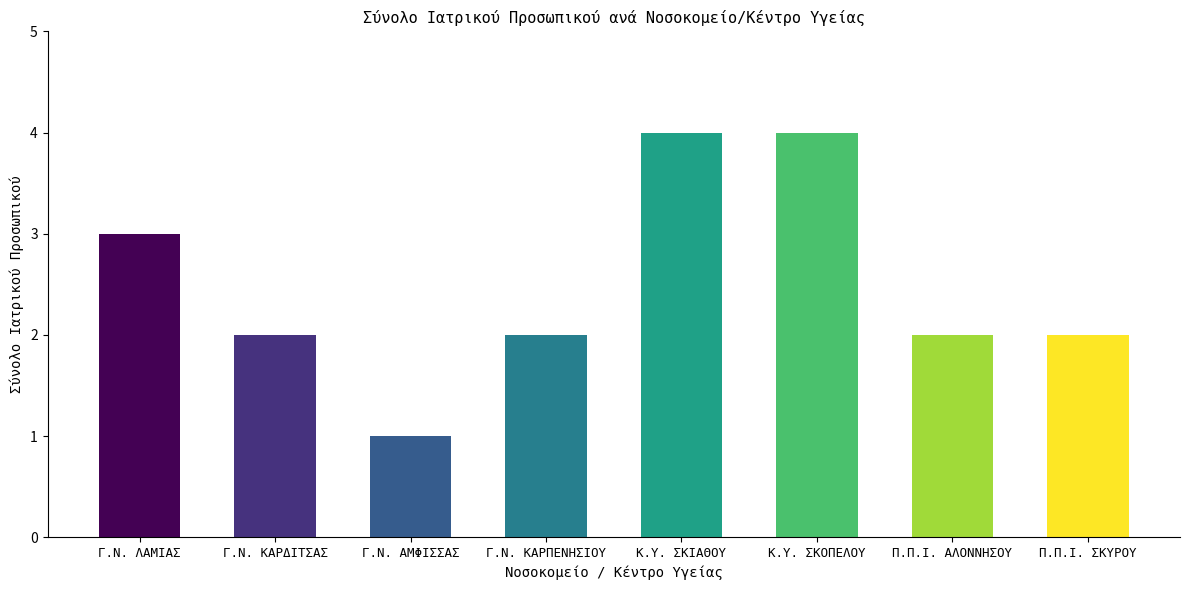

What is the value of the 5th bar from the left?

4